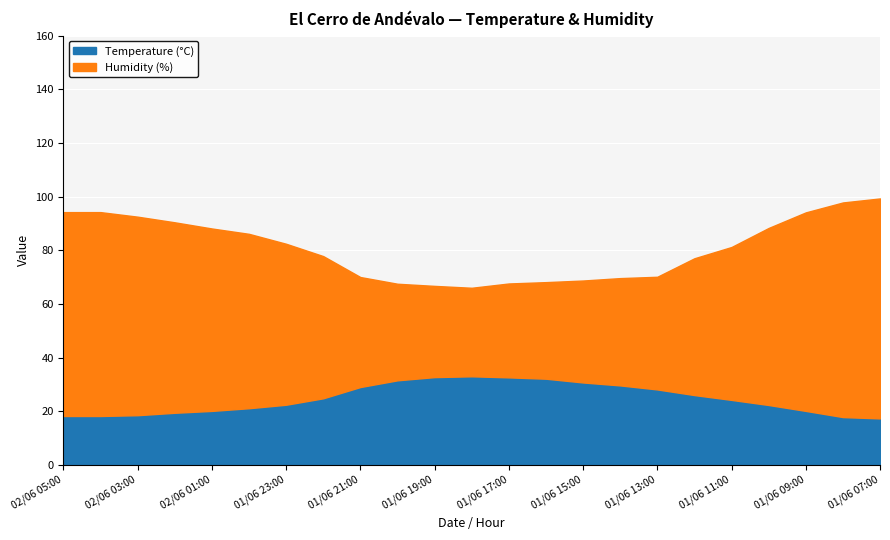

What is the sum of the Temperature (°C) values at 01/06 11:00 and 01/06 23:00?

46.6